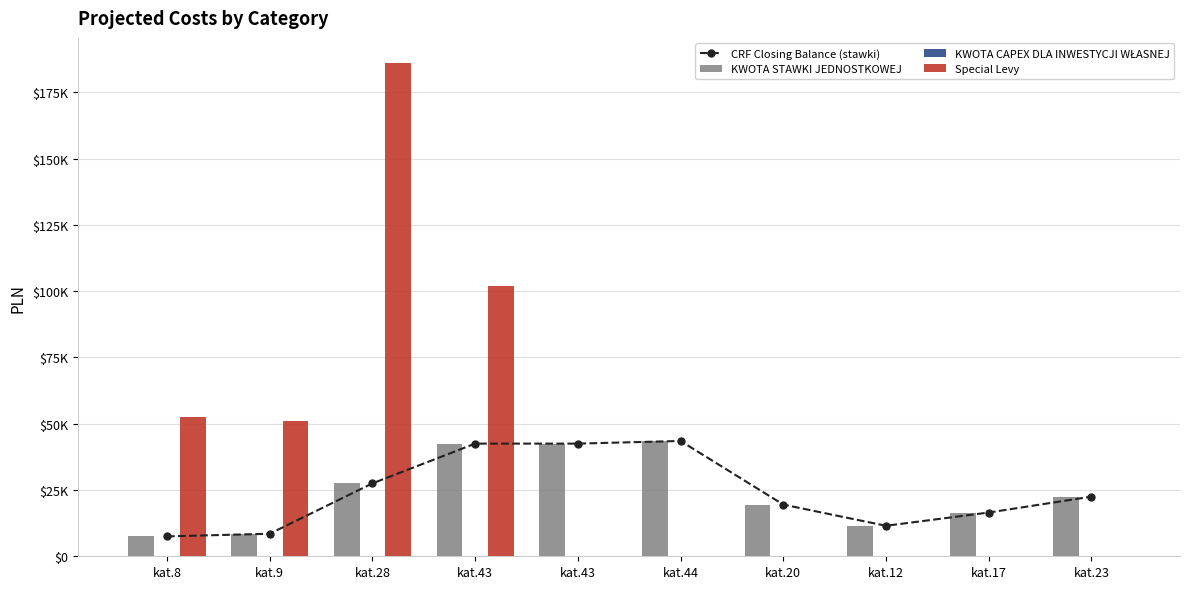

Reading left to right, extract all data points from this chart.

CRF Closing Balance (stawki): kat.8=7500	kat.9=8500	kat.28=27500	kat.43=42500	kat.43=42500	kat.44=43500	kat.20=19500	kat.12=11500	kat.17=16500	kat.23=22500
KWOTA STAWKI JEDNOSTKOWEJ: kat.8=7500	kat.9=8500	kat.28=27500	kat.43=42500	kat.43=42500	kat.44=43500	kat.20=19500	kat.12=11500	kat.17=16500	kat.23=22500
KWOTA CAPEX DLA INWESTYCJI WŁASNEJ: kat.8=0	kat.9=0	kat.28=0	kat.43=0	kat.43=0	kat.44=0	kat.20=0	kat.12=0	kat.17=0	kat.23=0
Special Levy: kat.8=52686	kat.9=50857	kat.28=186241	kat.43=102143	kat.43=0	kat.44=0	kat.20=0	kat.12=0	kat.17=0	kat.23=0